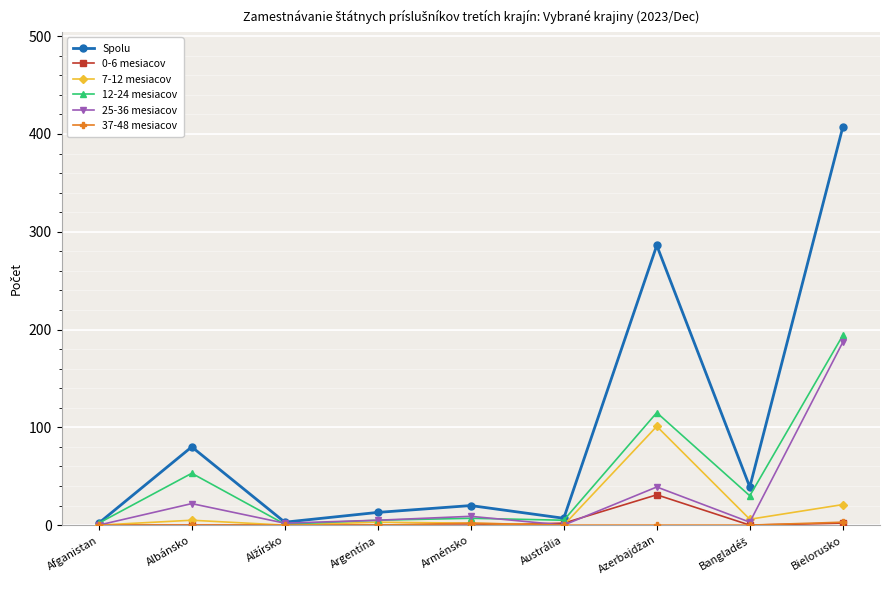

Is it true that 7-12 mesiacov equals 65 at Afganistan?

False